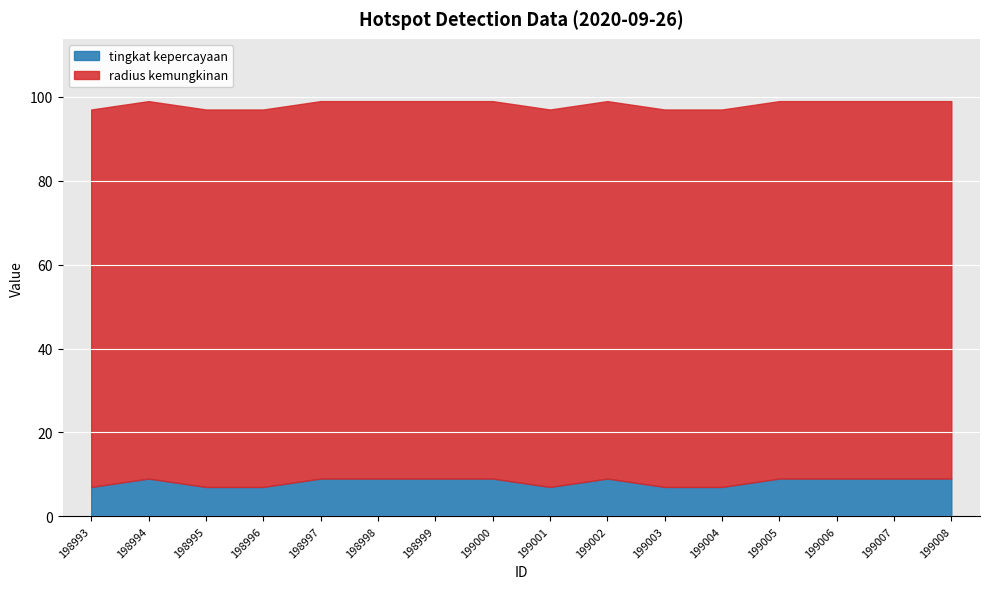

What is the difference between the maximum and minimum values in the tingkat kepercayaan series?

2